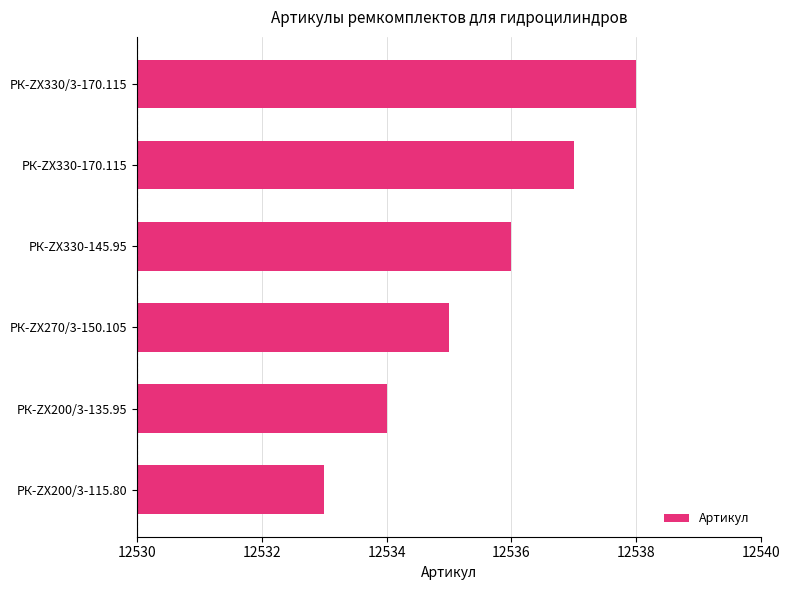

The value at РК-ZX200/3-115.80 is 6858. True or false?

False